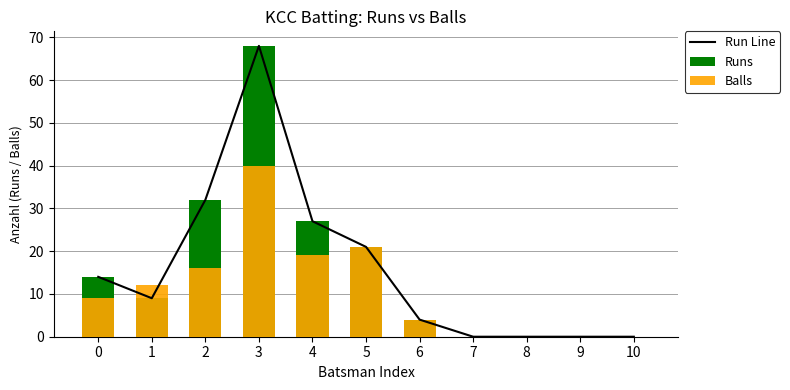

Reading right to left, what are all the values shown in this chart?

Run Line: 0	0	0	0	4	21	27	68	32	9	14
Runs: 0	0	0	0	4	21	27	68	32	9	14
Balls: 0	0	0	0	4	21	19	40	16	12	9